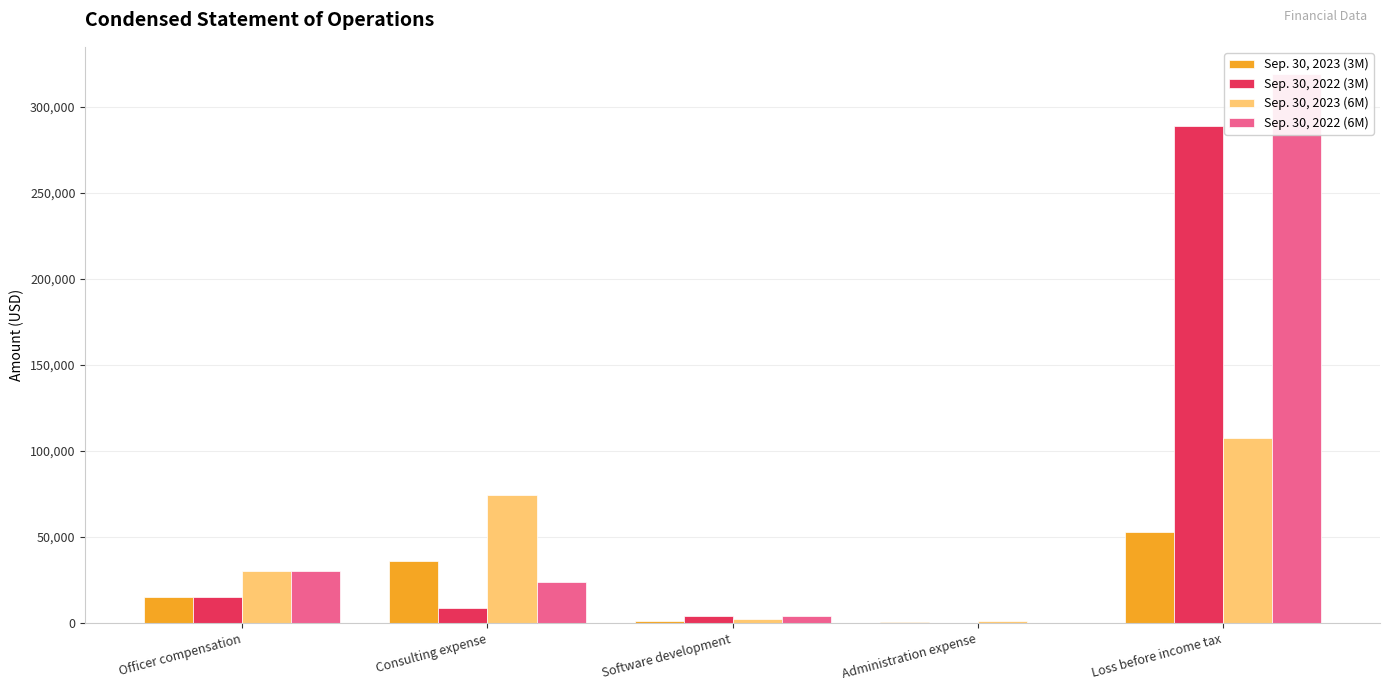

What is the greatest value displayed?

318985